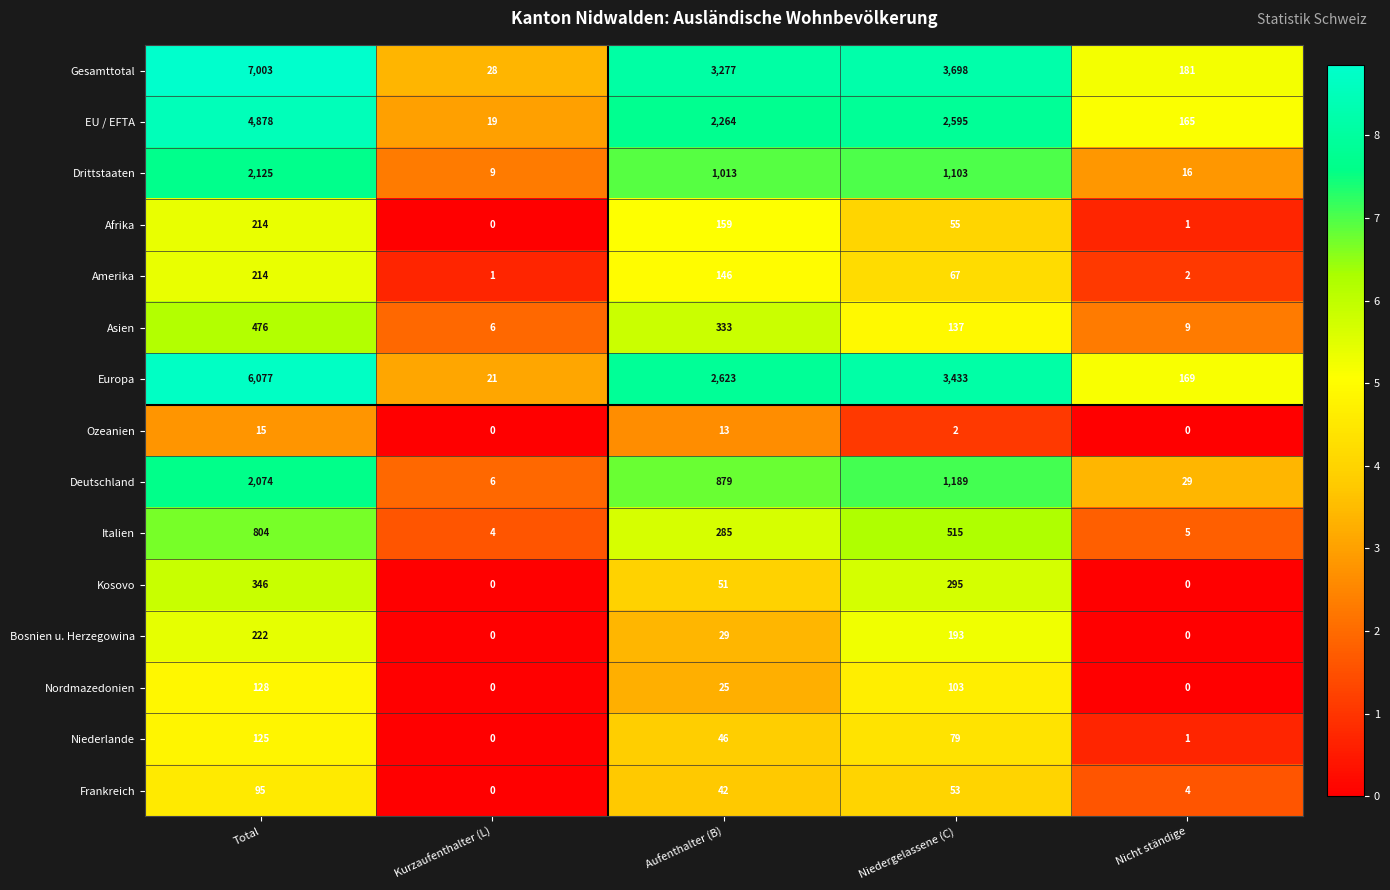

Where does the Asien series first go above 137?

Total